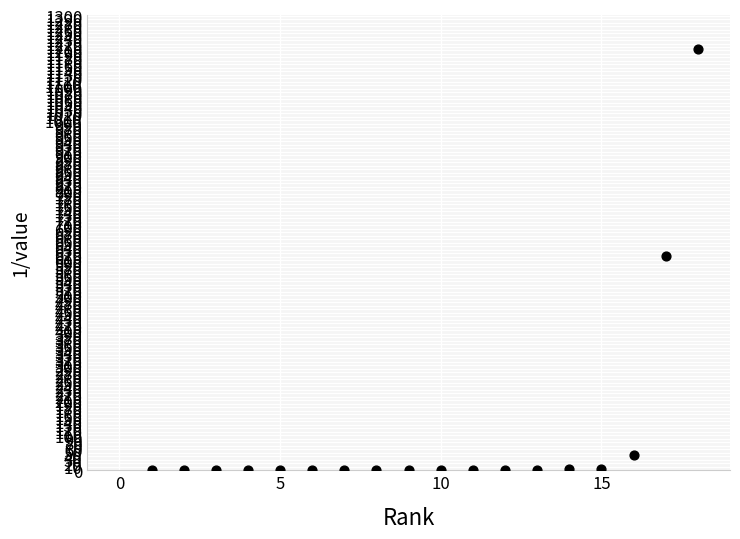

What is the range of Y values (max minus min)?

1204.8